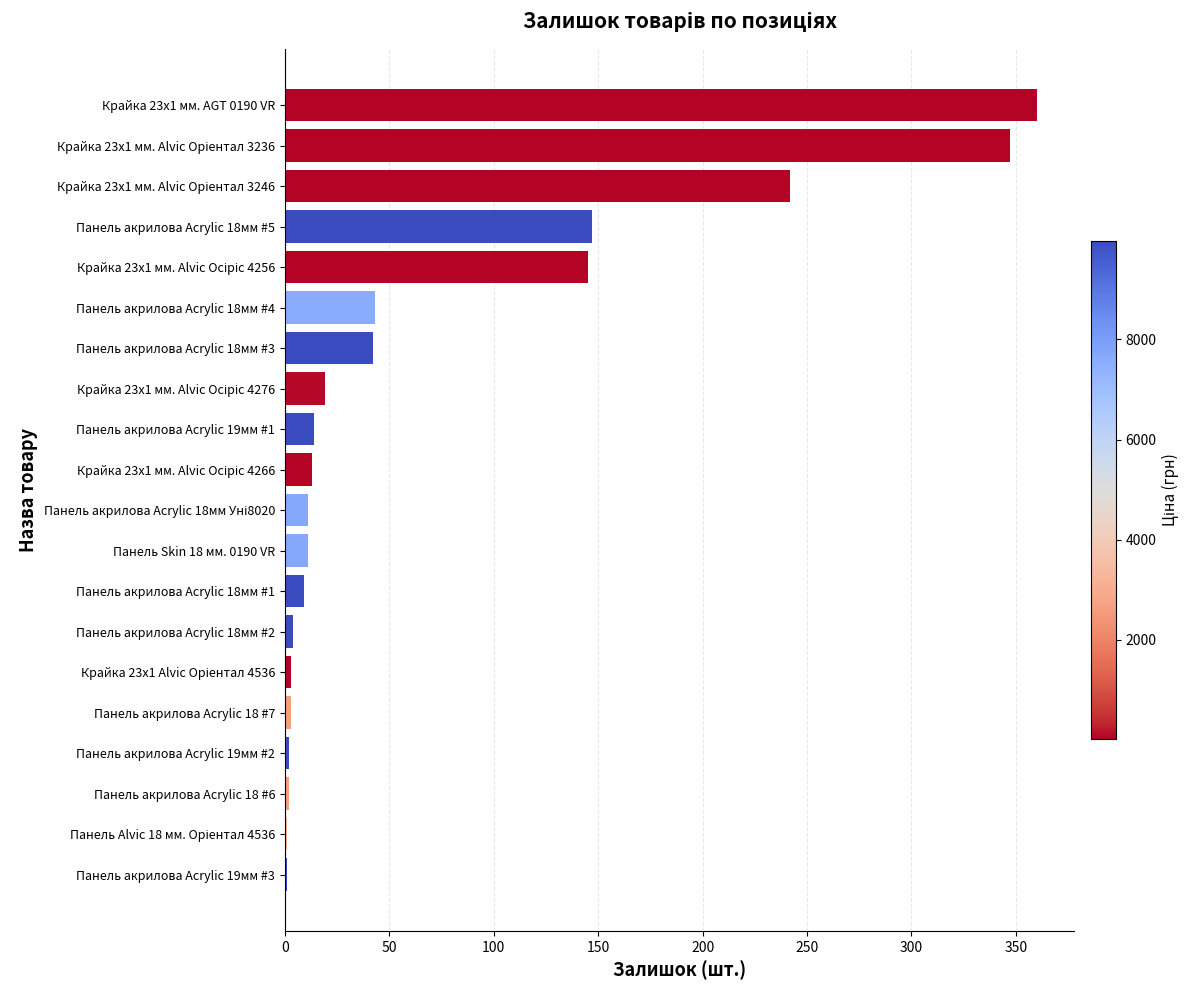

Are the bars horizontal?

Yes